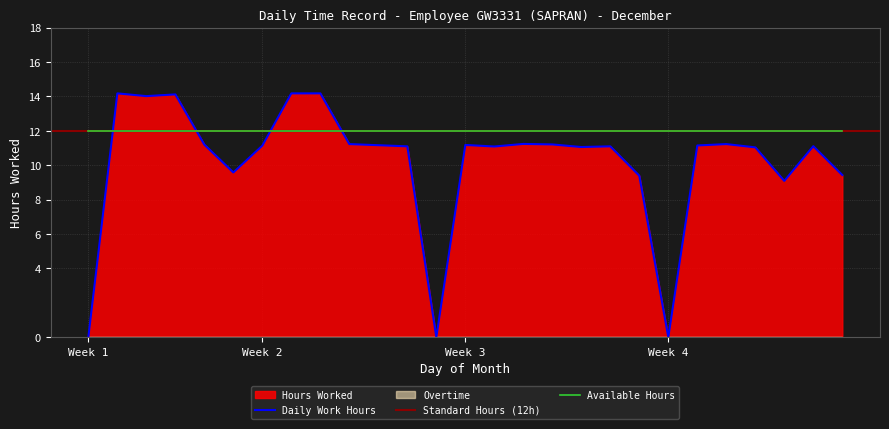

True or false: Reference Line and Overtime intersect in this chart.

False